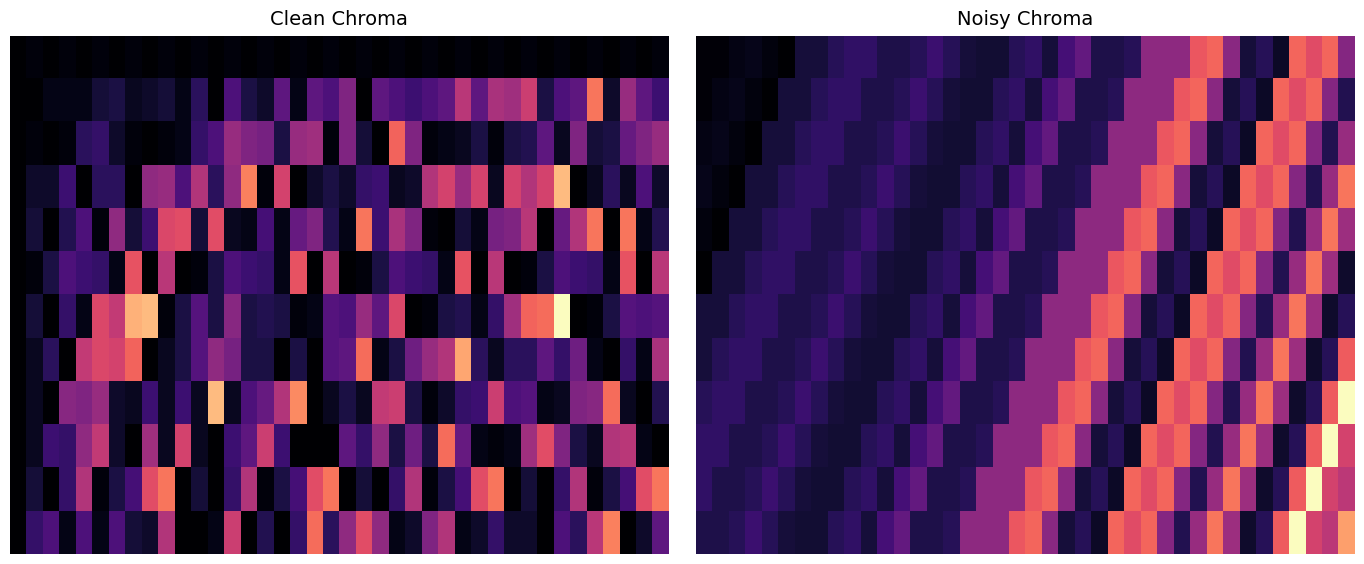

At which category does the chart reach its peak across all series?

39